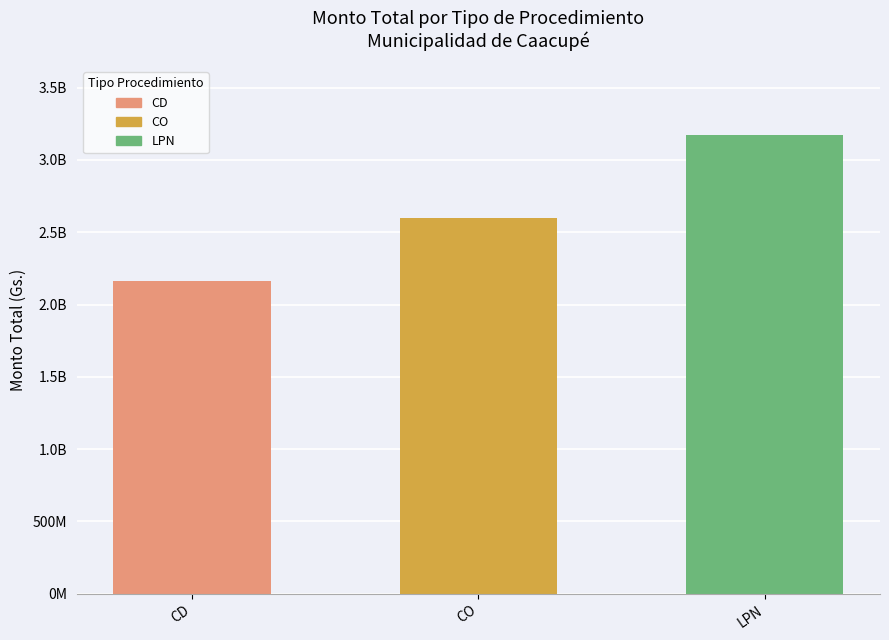

Does the chart contain any negative values?

No